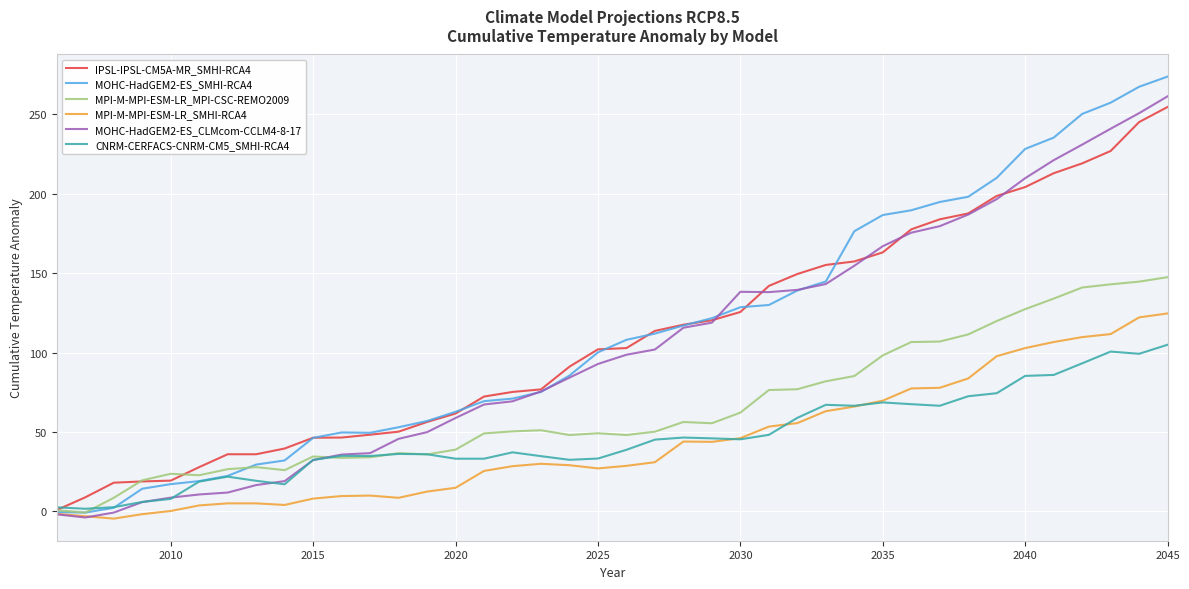

Which series has the largest range (max minus min)?

MOHC-HadGEM2-ES_SMHI-RCA4